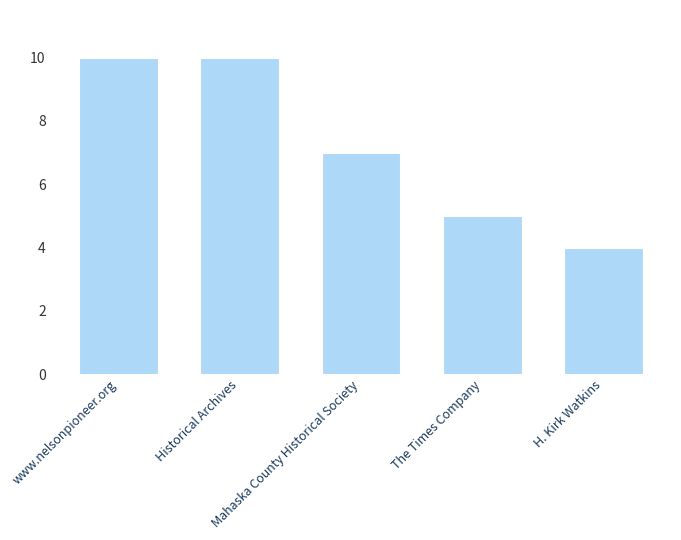

The value at Historical Archives is 10. True or false?

True